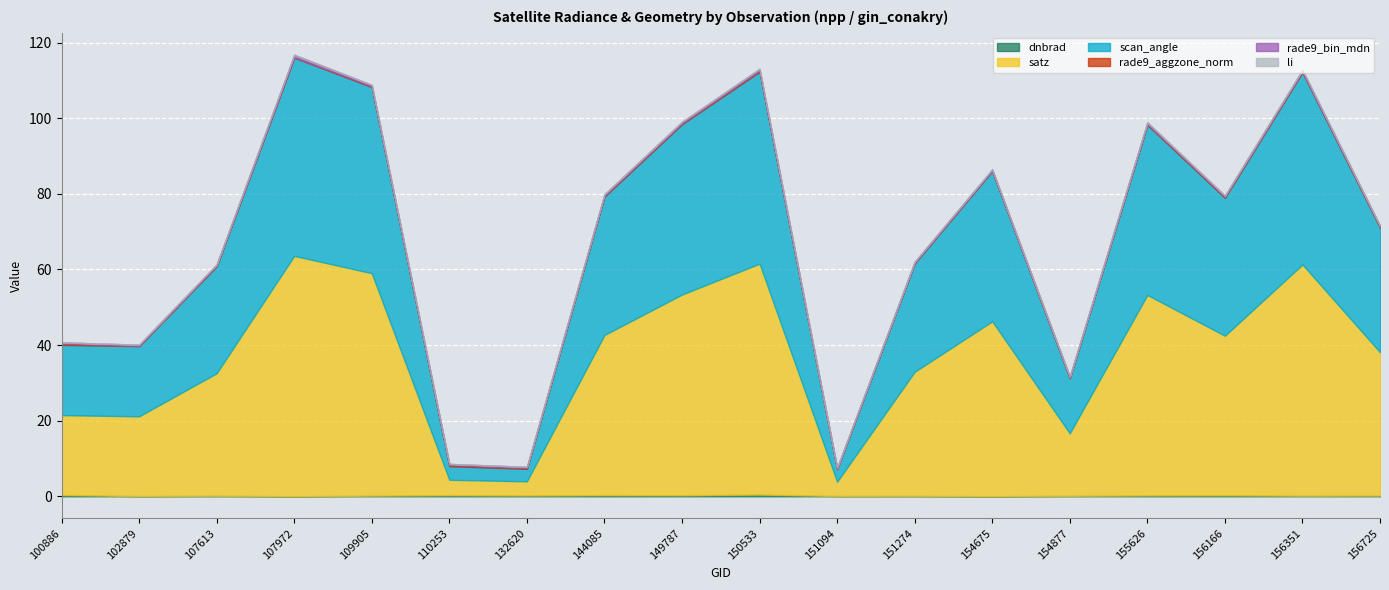

Rank the series at 156166 from highest to lowest value.

satz, scan_angle, rade9_bin_mdn, dnbrad, rade9_aggzone_norm, li